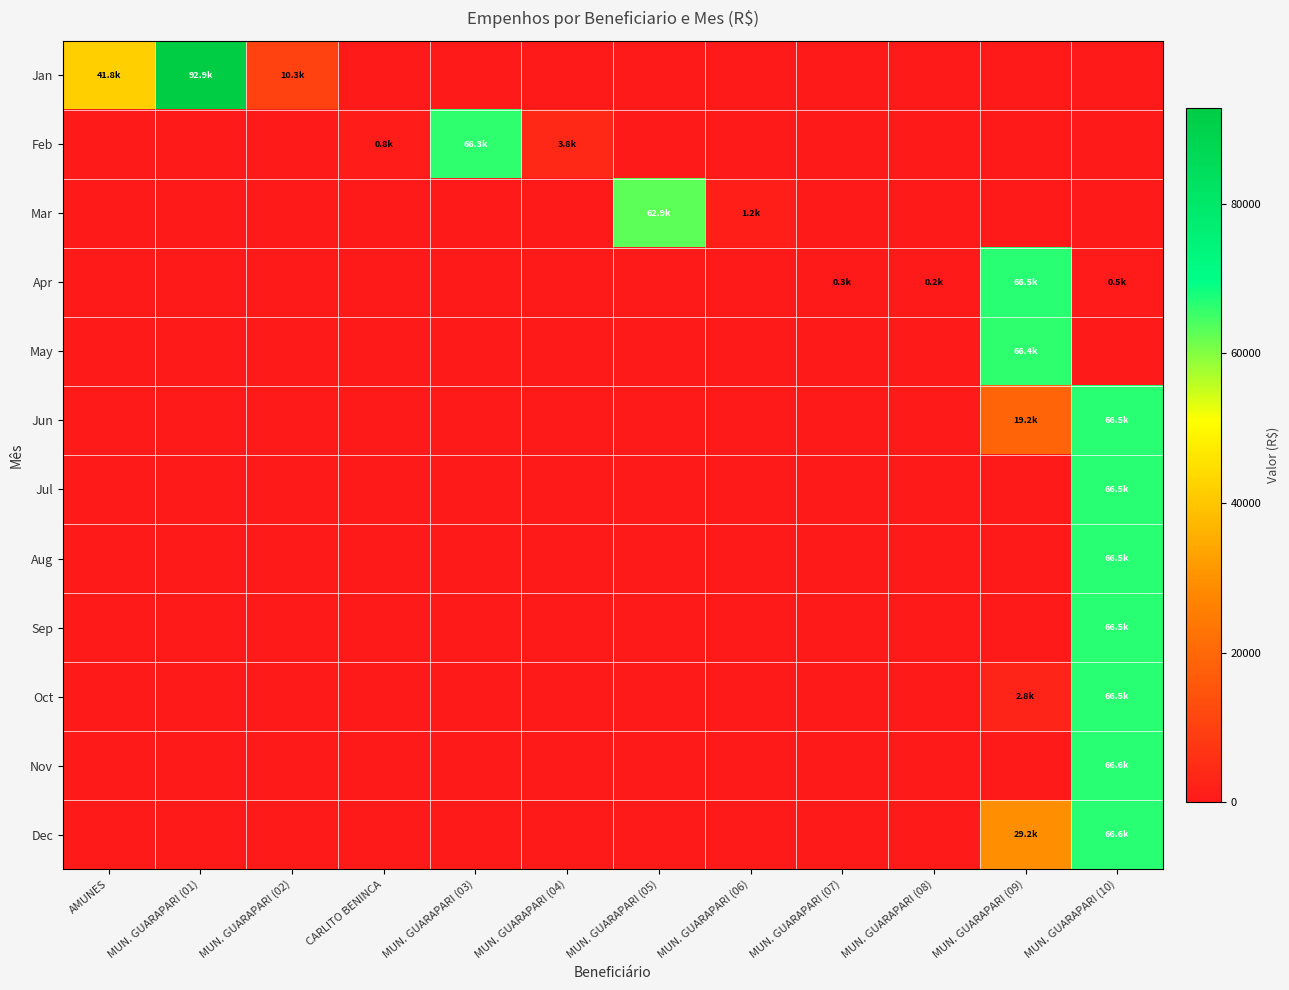

How many categories are shown in the chart?

12